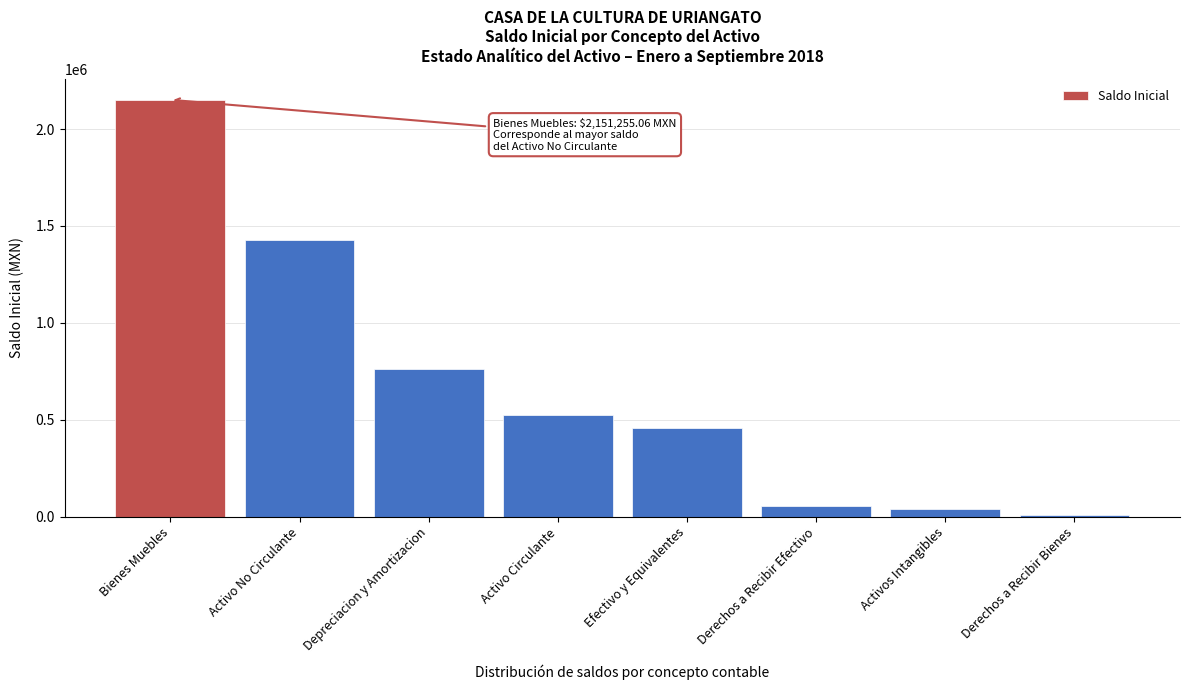

Reading left to right, what are all the values shown in this chart?

2151255.1	1427081.4	761810.6	522483.7	459498.0	54885.7	37637.0	8100.0